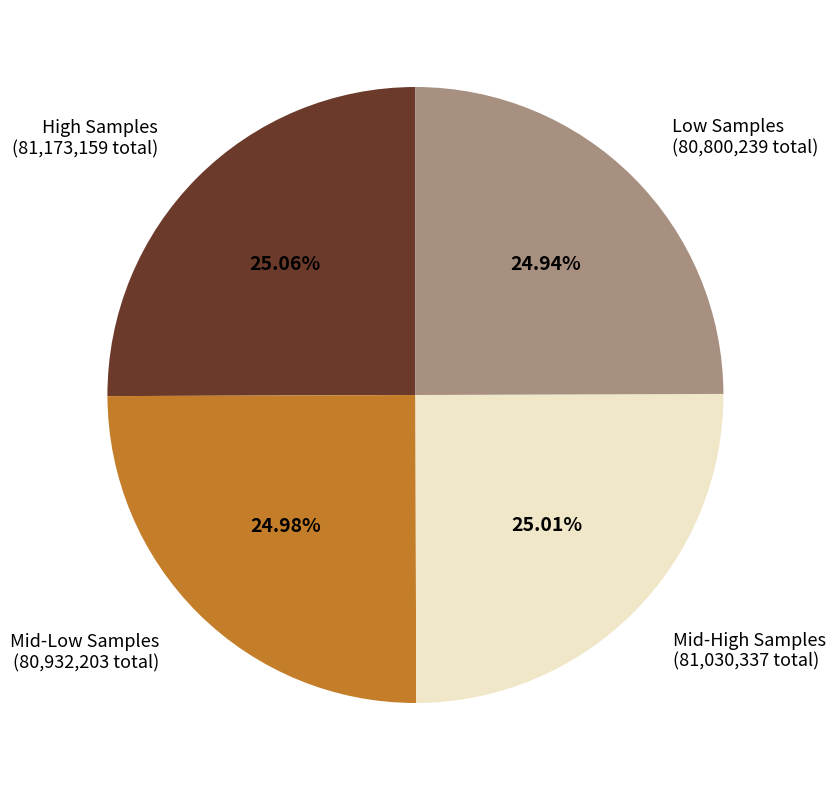

Approximately how many times larger is the value at Mid-High Samples (81,030,337 total) compared to High Samples (81,173,159 total)?

1.0